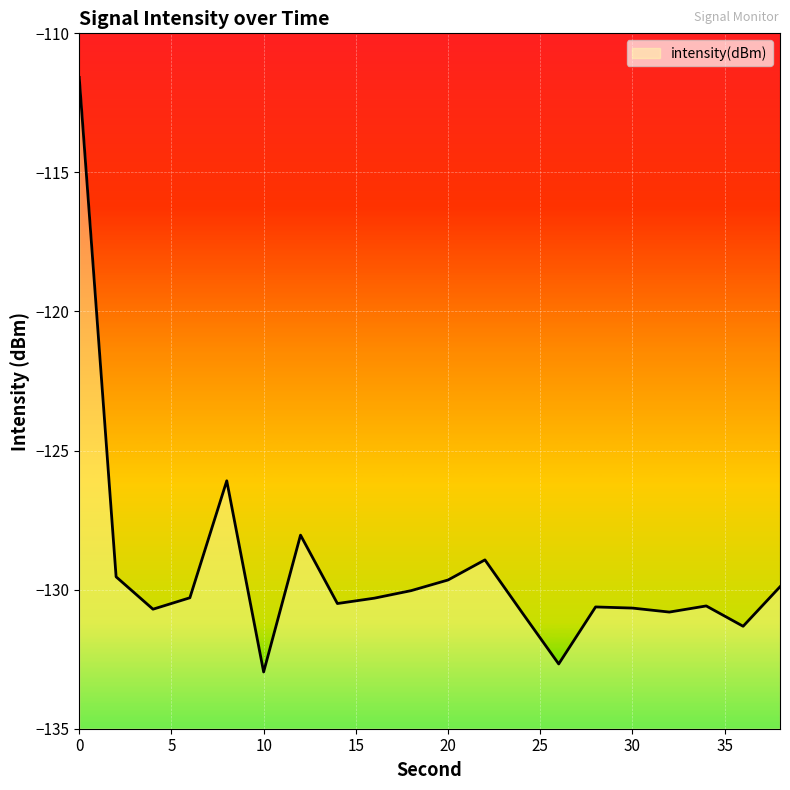

How many data points are above -130?

7